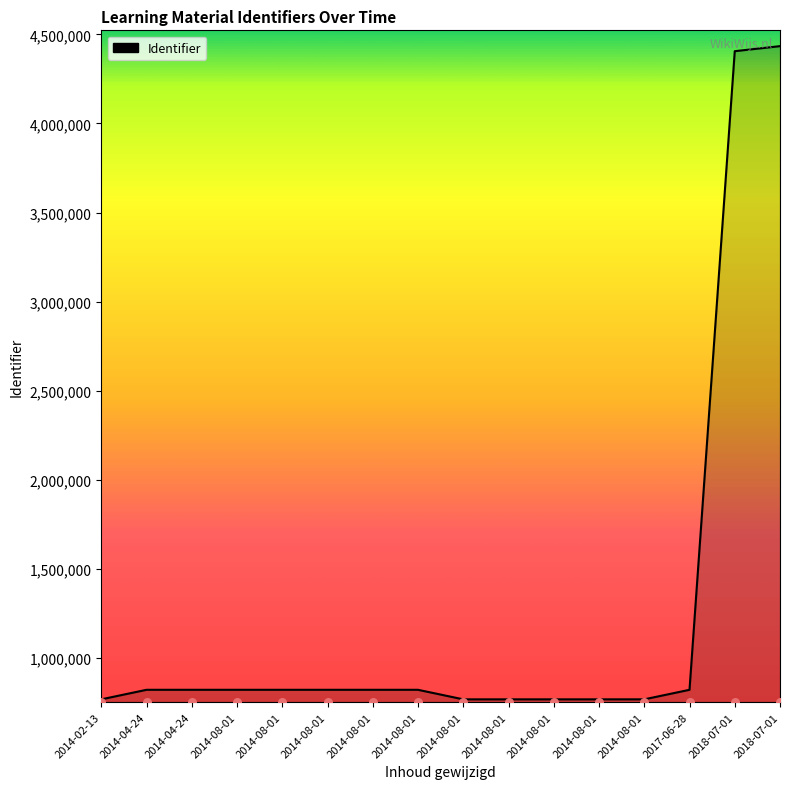

Which has a higher value, 2014-08-01 or 2017-06-28?

2017-06-28